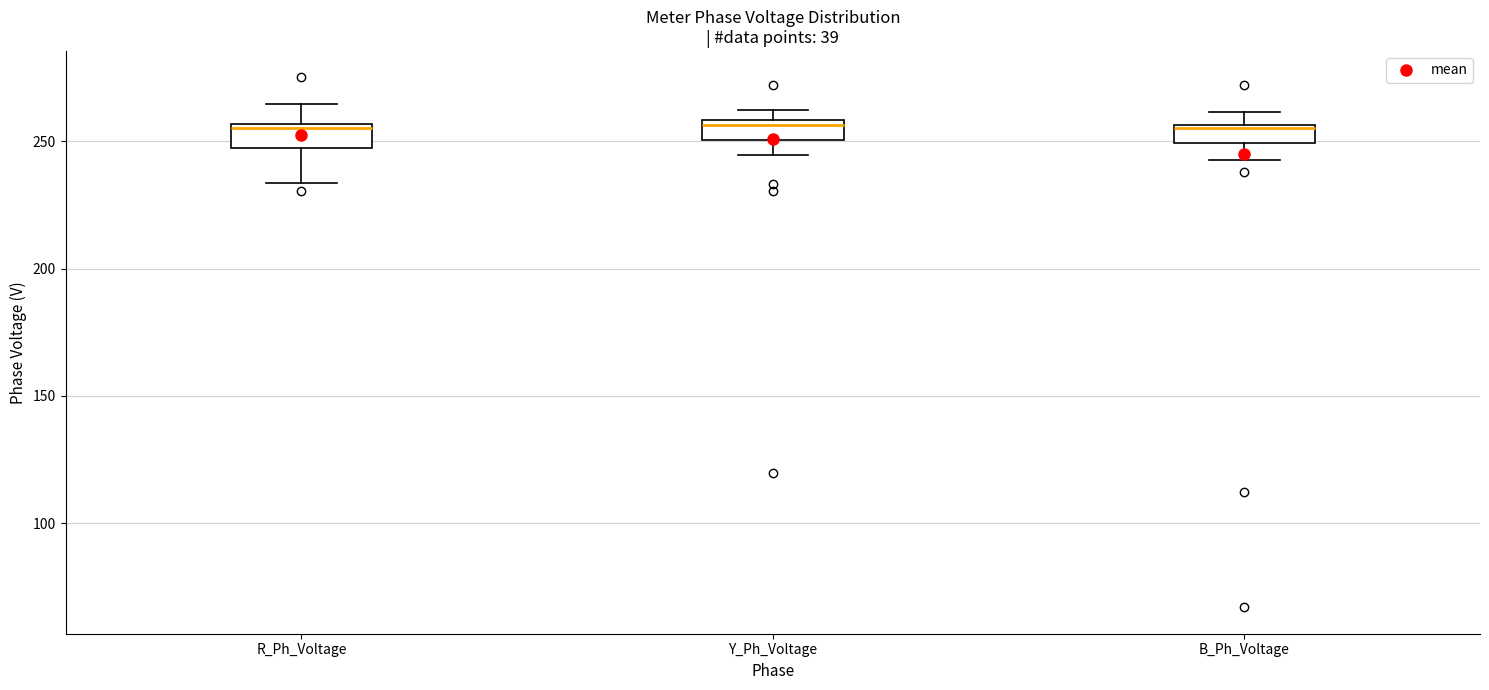

Where is the lower edge of the box for B_Ph_Voltage on the y-axis? The values are not printed on the chart, so give them approximately, as read against the axis.

250